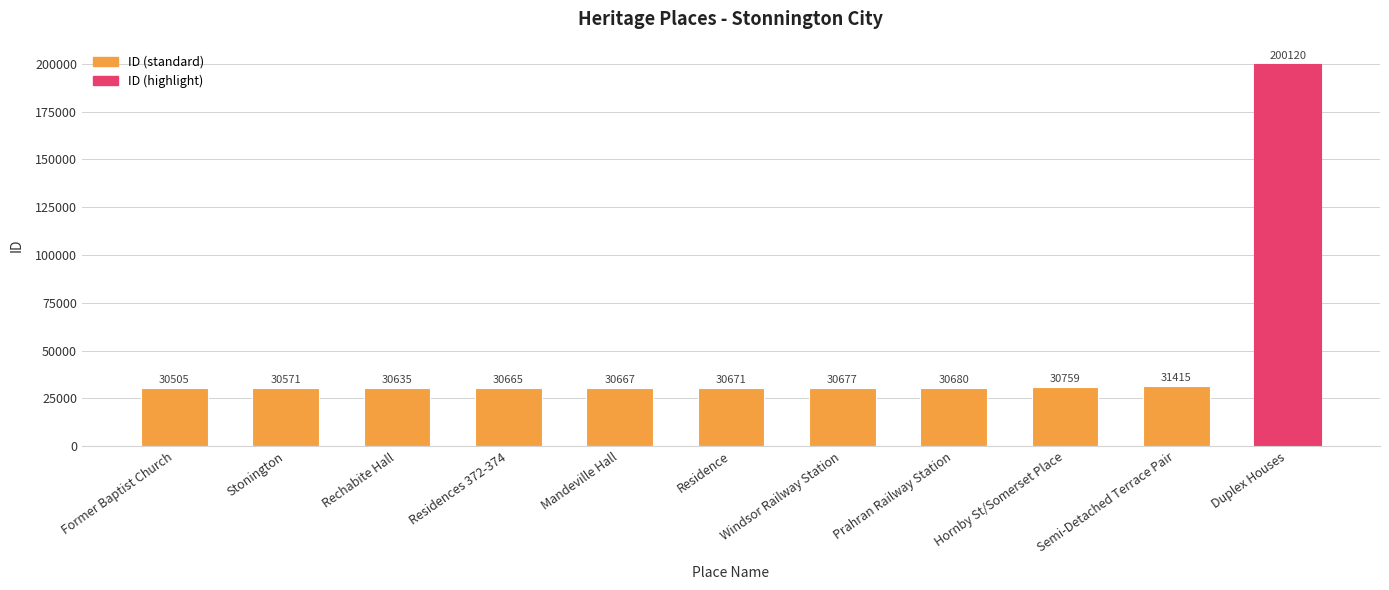

Rank the categories by value from highest to lowest.

Duplex Houses, Semi-Detached Terrace Pair, Hornby St/Somerset Place, Prahran Railway Station, Windsor Railway Station, Residence, Mandeville Hall, Residences 372-374, Rechabite Hall, Stonington, Former Baptist Church